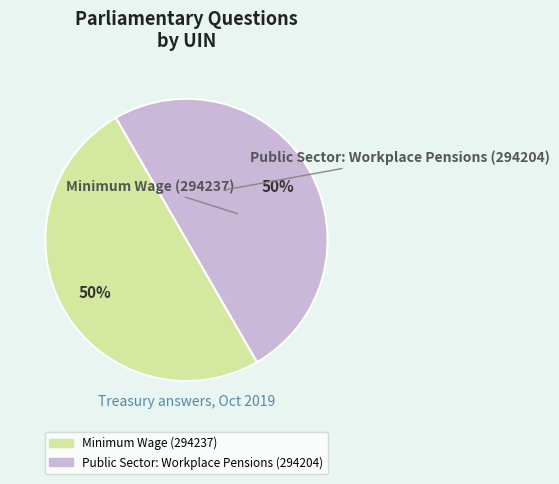

How many segments does this pie chart have?

2